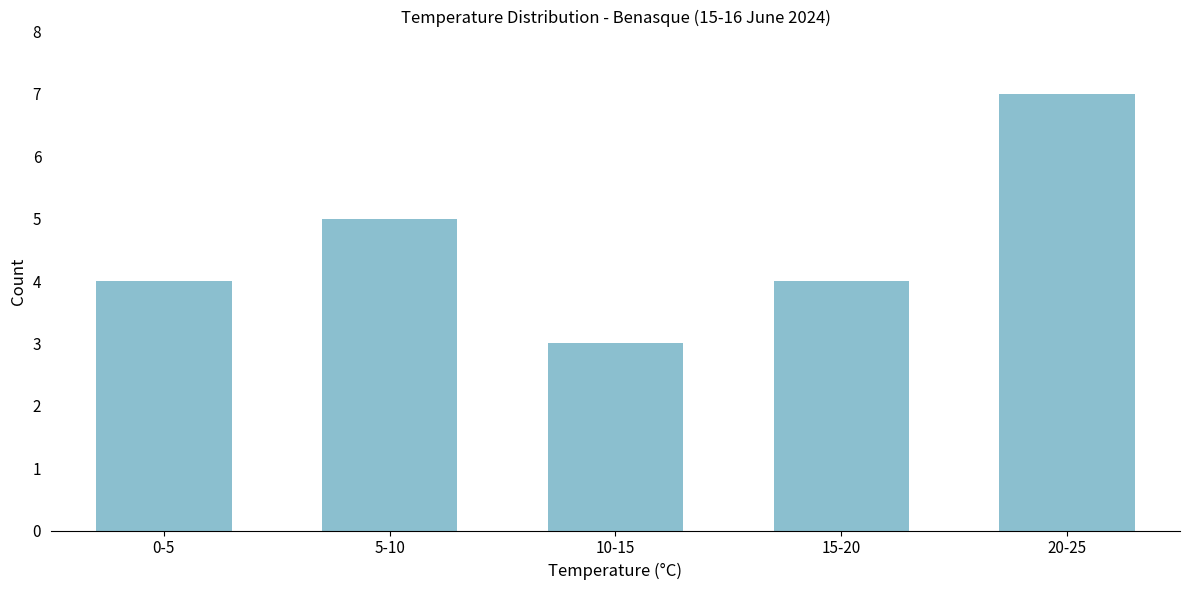

Reading left to right, what are all the values shown in this chart?

4	5	3	4	7